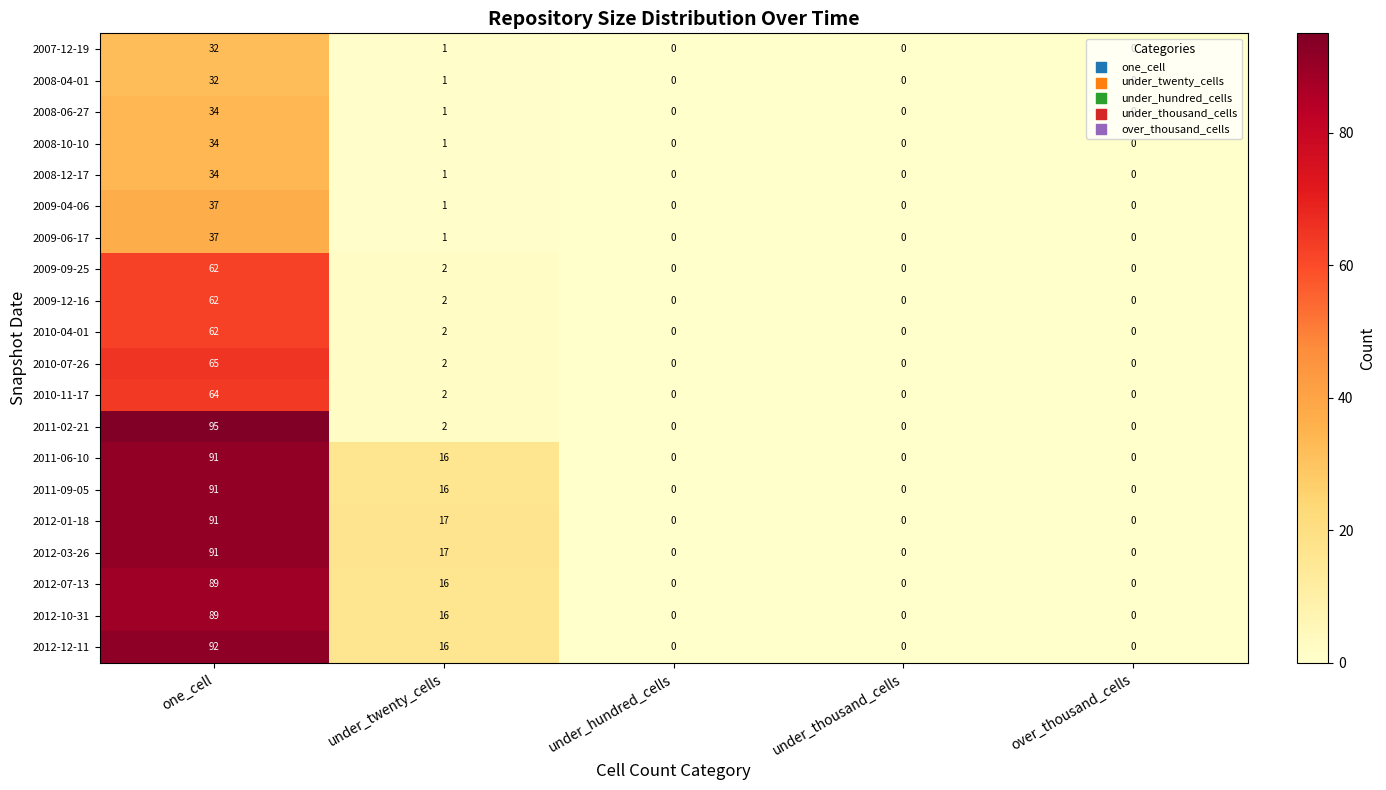

At which category does the chart reach its peak across all series?

one_cell